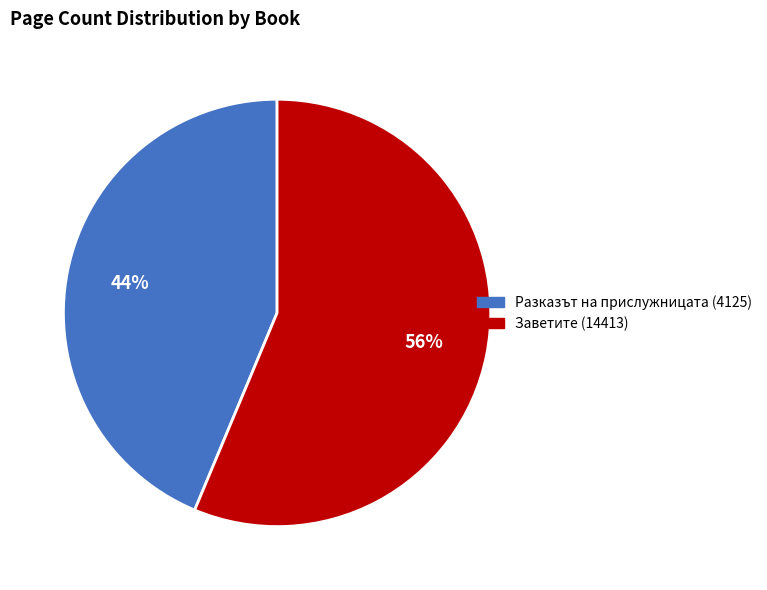

Between Разказът на прислужницата (4125) and Заветите (14413), which is larger?

Заветите (14413)